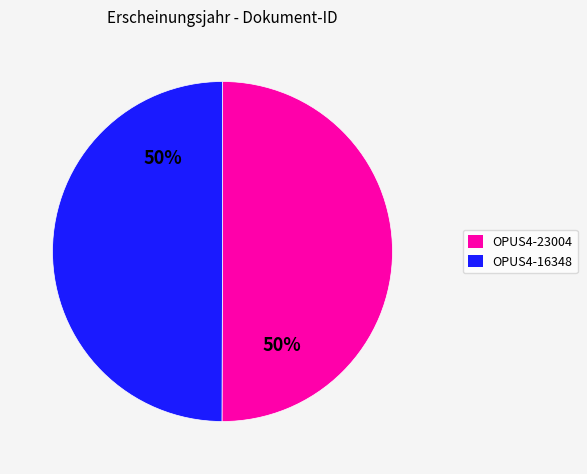

True or false: OPUS4-23004 accounts for 50% of the total.

True